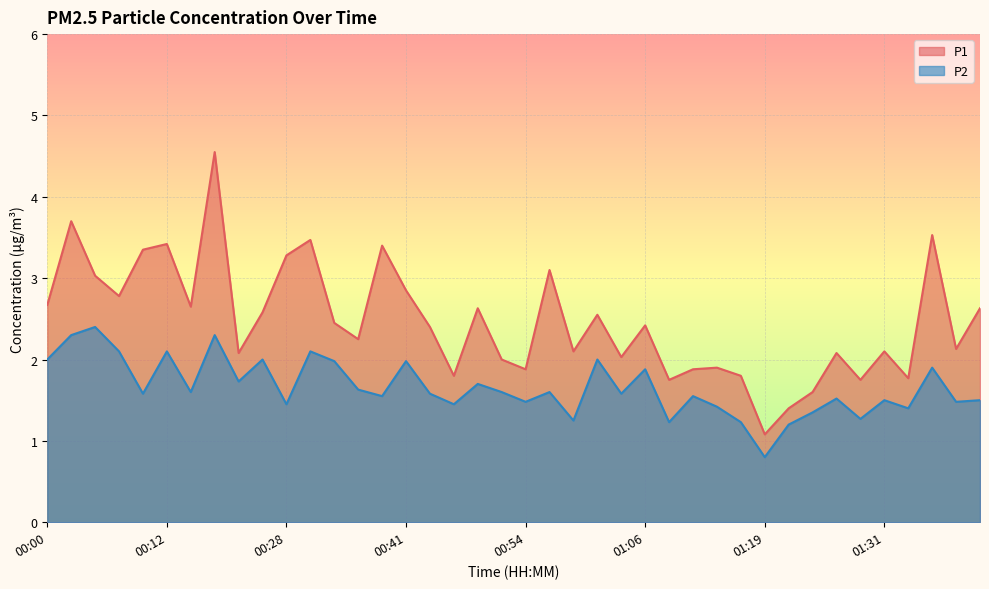

True or false: P2 and P1 cross at least once.

False